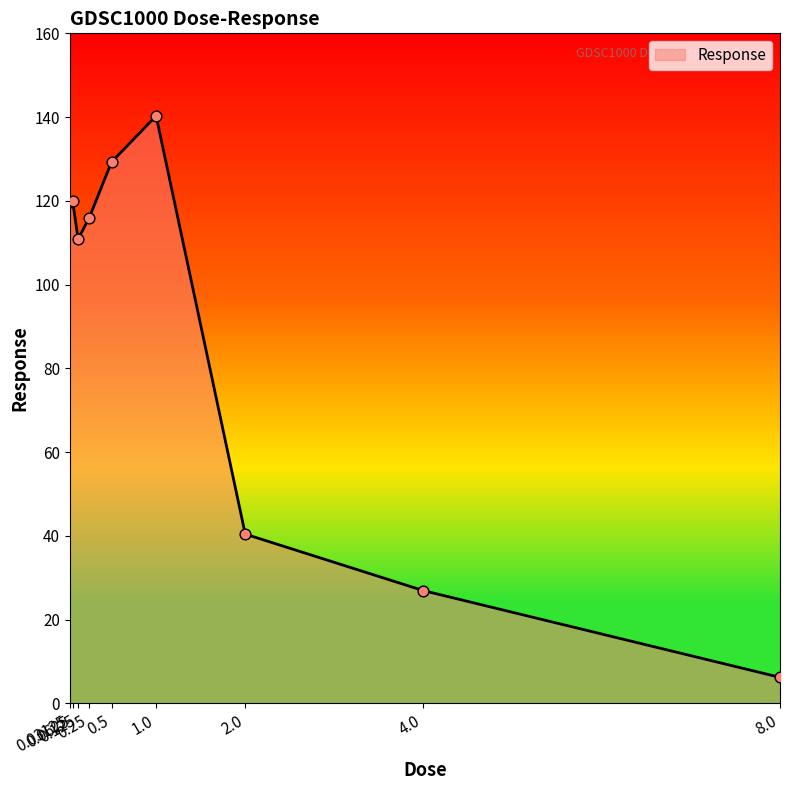

What is the change in value from 0.25 to 4.0?

-89.1